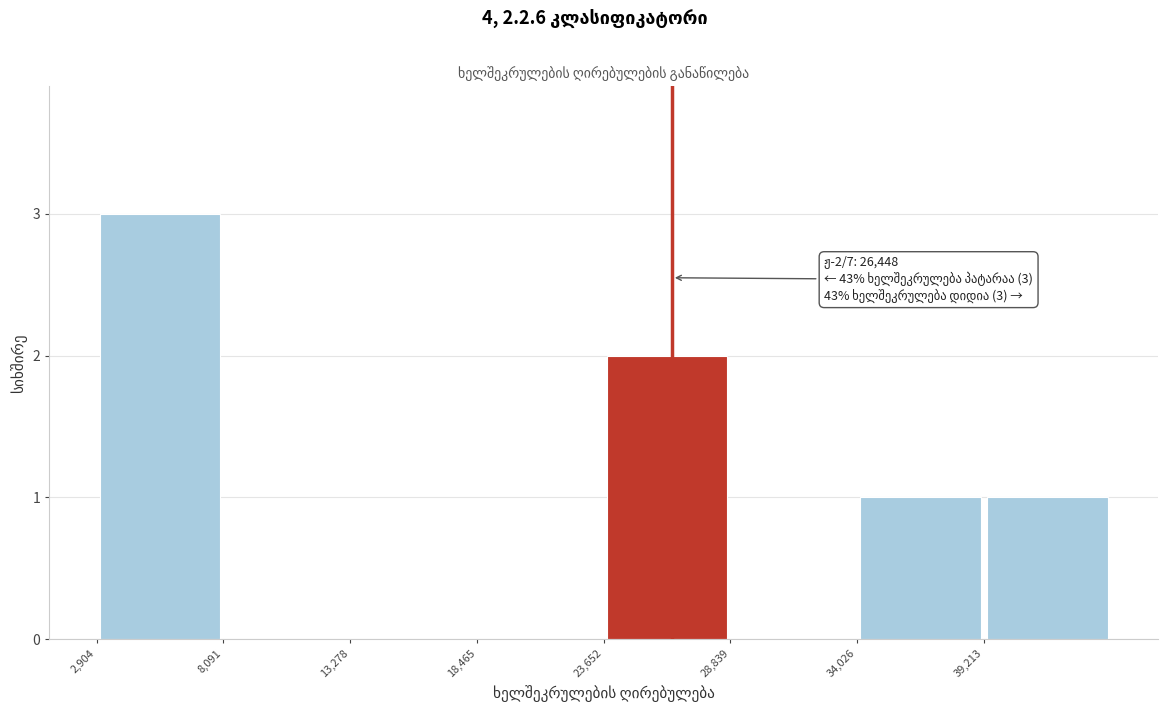

Over which range of the x-axis is the bar tallest?

3000 to 8000